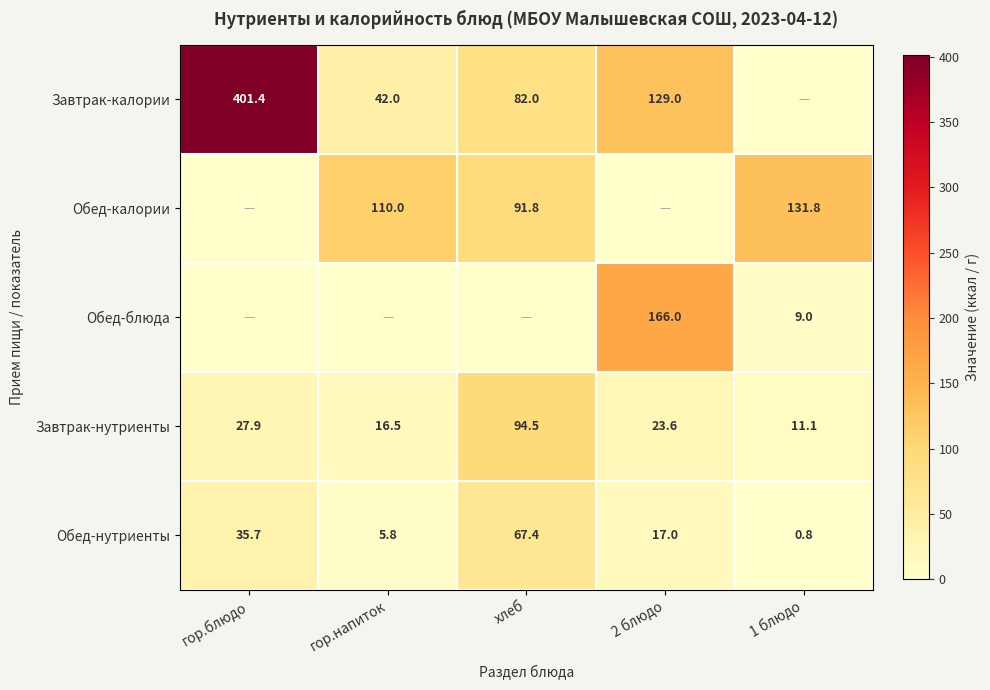

What is the sum of the Обед-нутриенты values at гор.напиток and 1 блюдо?

6.6